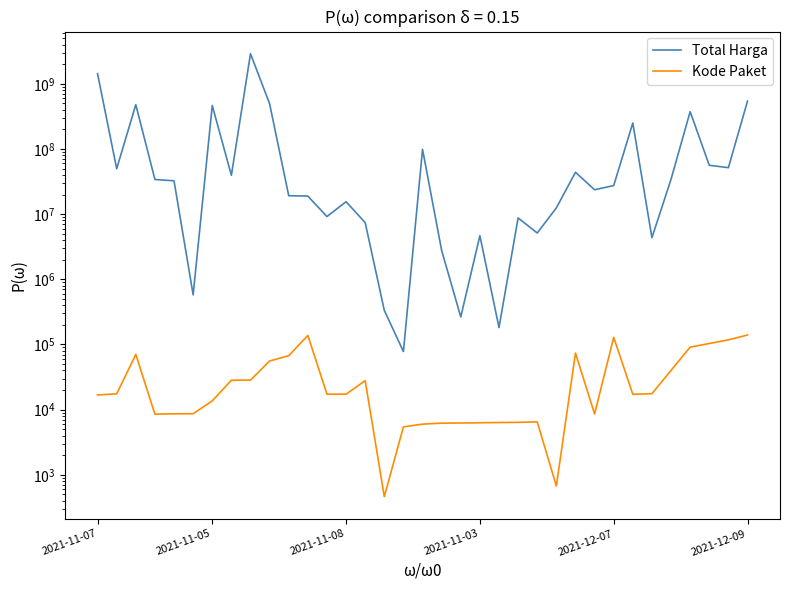

Reading right to left, list all the values displayed in this chart.

Total Harga: 541071000	51601000	56152800	373404000	34292000	4350000	250350000	27412000	23653000	43859200	12453900	5129000	8742500	182000	4672200	265000	2772000	98772570	78000	333600	7401240	15513960	9180000	18900000	19175000	493000000	2892122000	39440000	464002100	577875	32441200	34000000	477600000	49730040	1425867900
Kode Paket: 139817	117783	103541	91101	40112	17580	17238	128516	8601	73894	675	6503	6397	6350	6300	6246	6214	5997	5449	464	27891	17283	17272	137876	67279	55826	28425	28271	13652	8668	8646	8530	70453	17509	16823